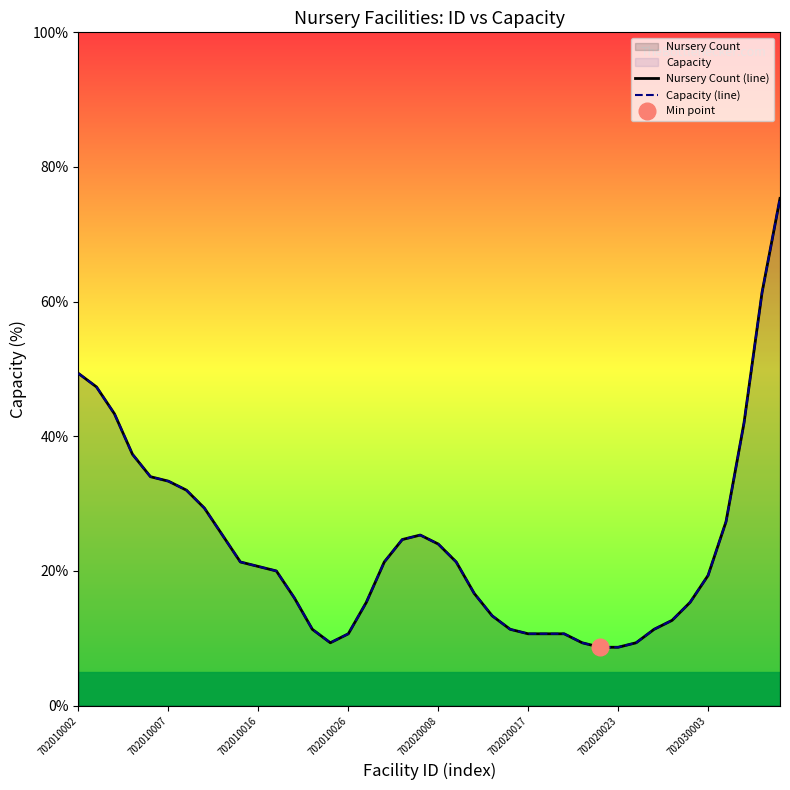

Which series has the widest spread of values?

Nursery Count (line)